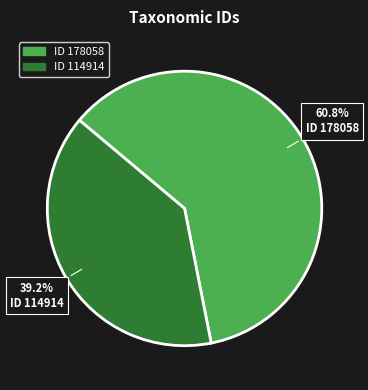

Does any single category account for the majority?

Yes